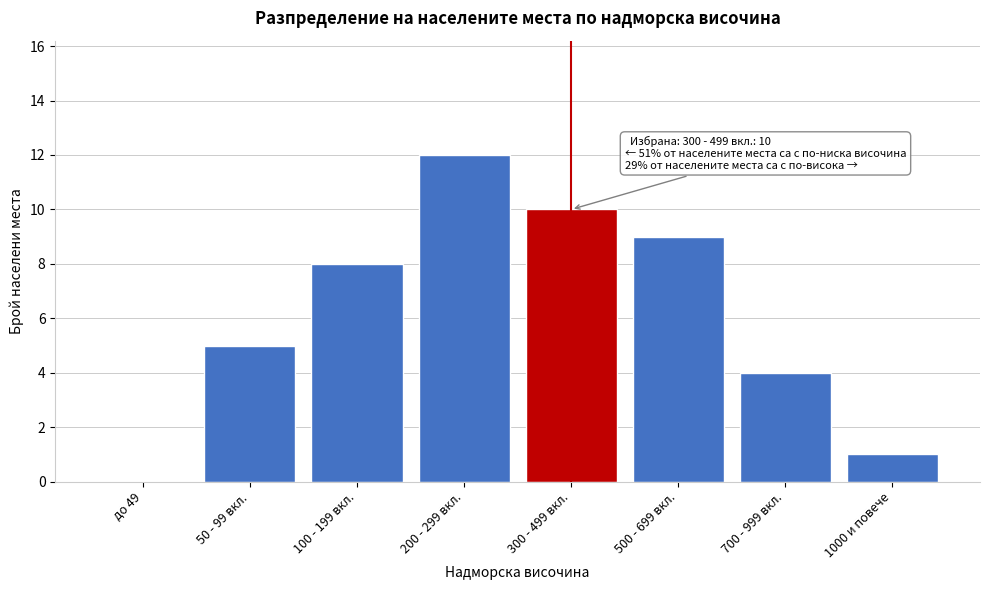

Reading left to right, extract all data points from this chart.

до 49=0	50 - 99 вкл.=5	100 - 199 вкл.=8	200 - 299 вкл.=12	300 - 499 вкл.=10	500 - 699 вкл.=9	700 - 999 вкл.=4	1000 и повече=1